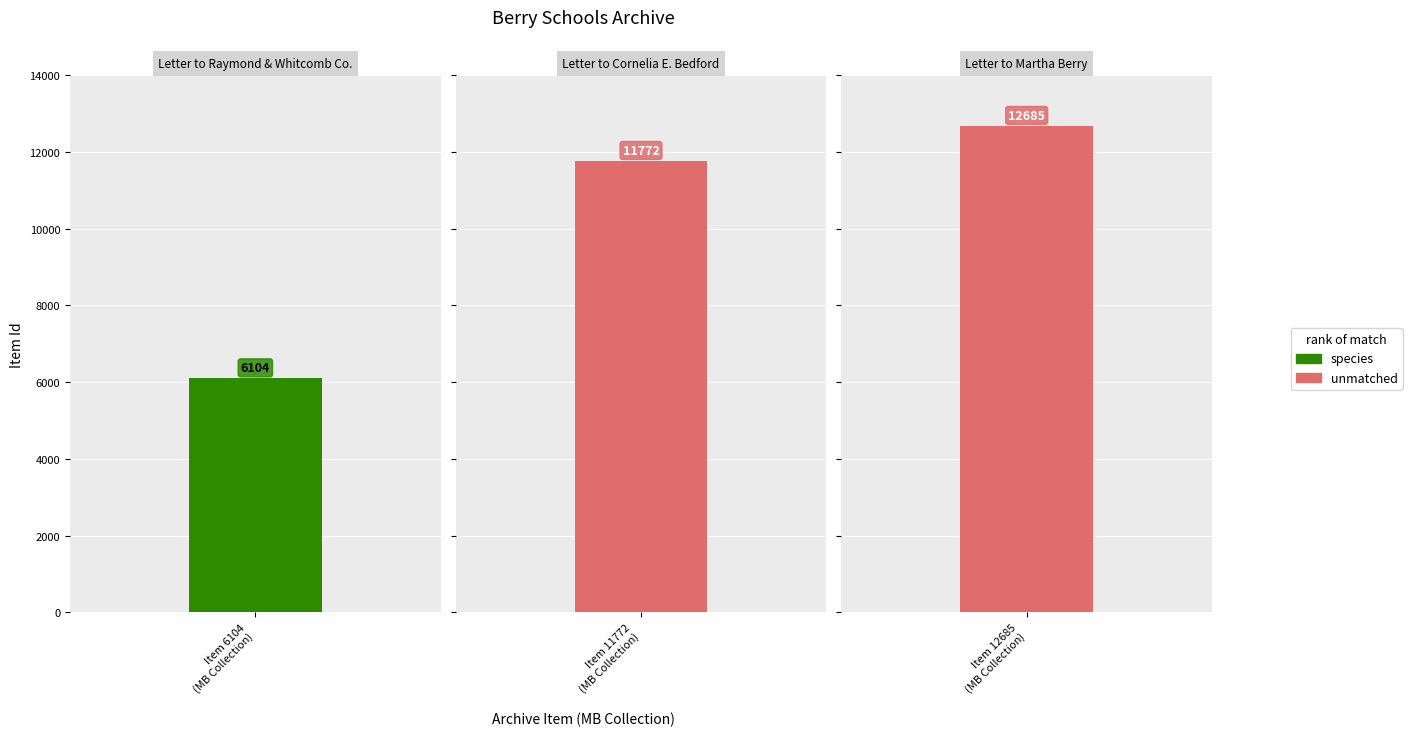

Is it true that the value at Item 12685
(MB Collection) is 12685?

True